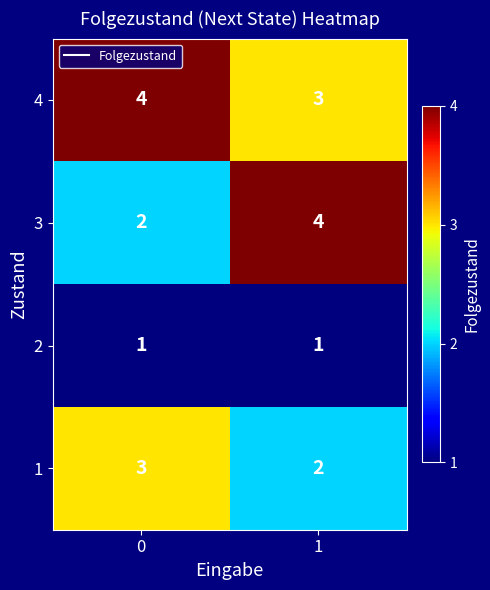

What is the difference between the highest and lowest values at 1?

3